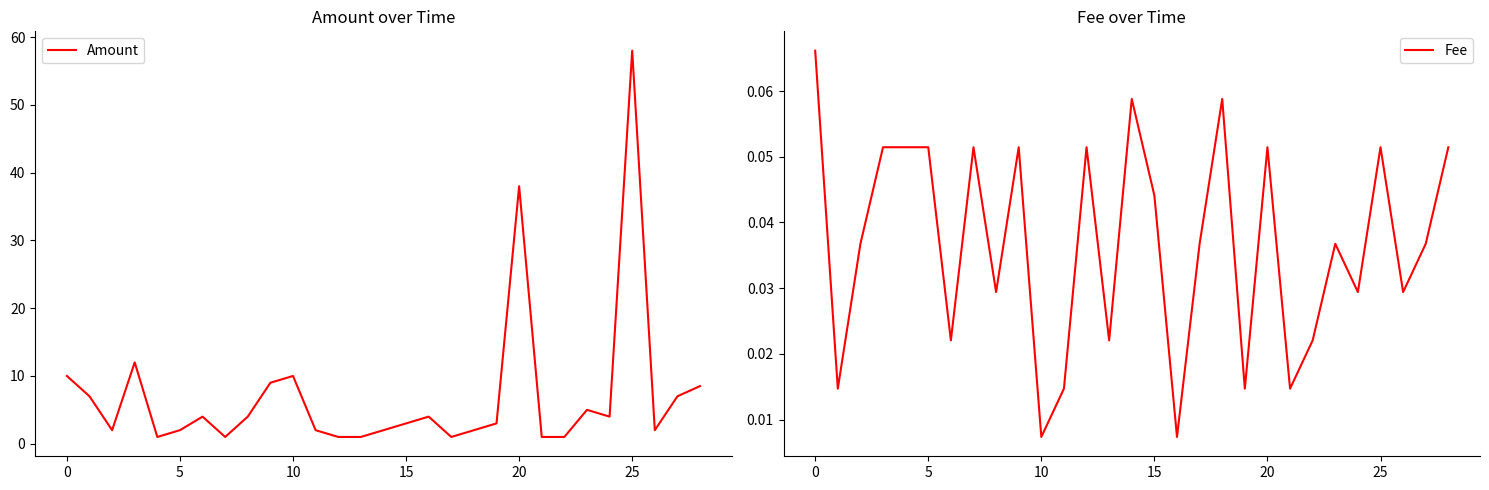

The value of Fee at 10 is 0.0. True or false?

False